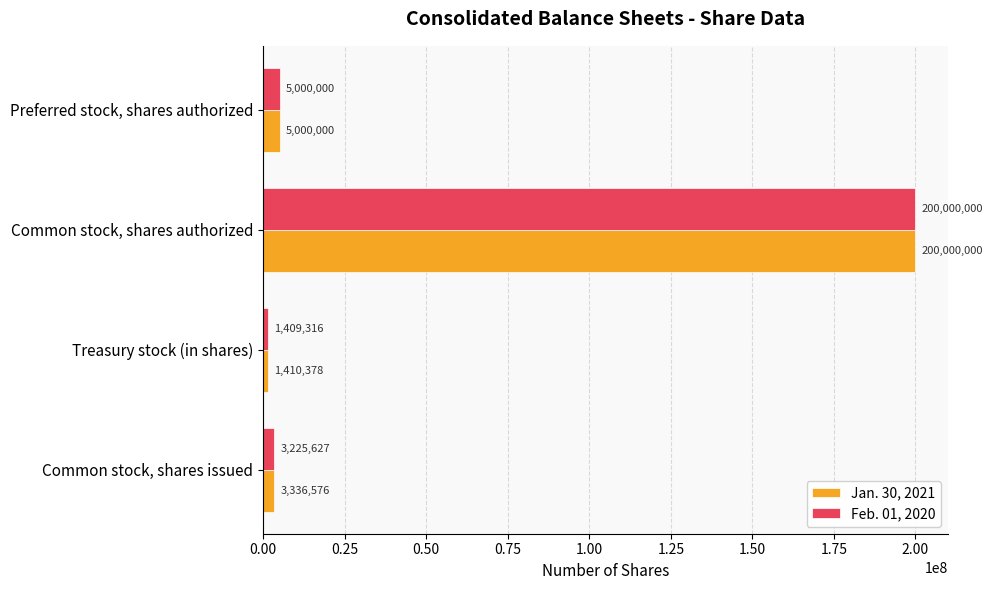

List the labels in order of Feb. 01, 2020 value, smallest first.

Treasury stock (in shares), Common stock, shares issued, Preferred stock, shares authorized, Common stock, shares authorized